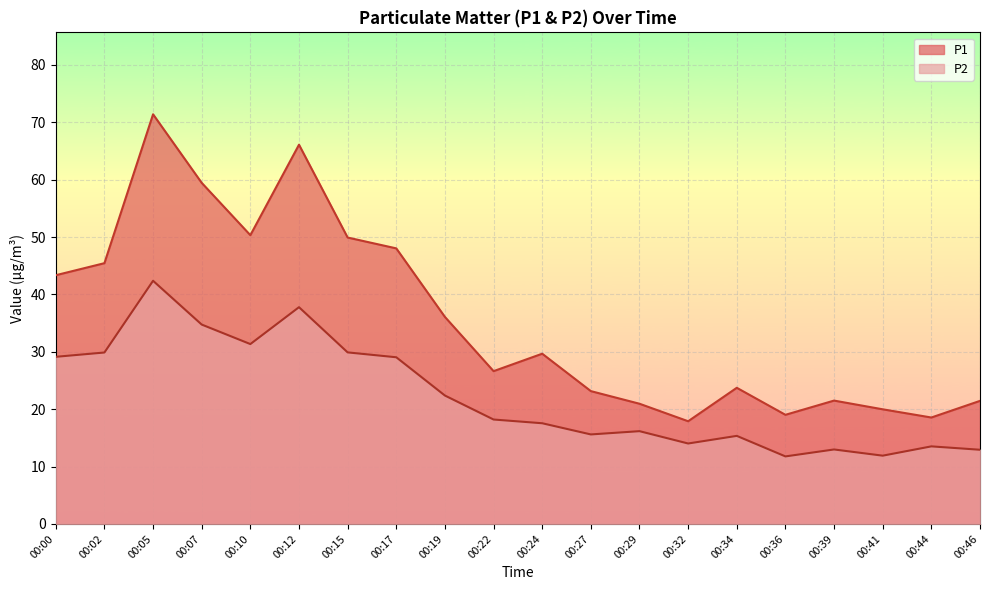

What is the value of the P2 point at the 8th from the left?

29.1